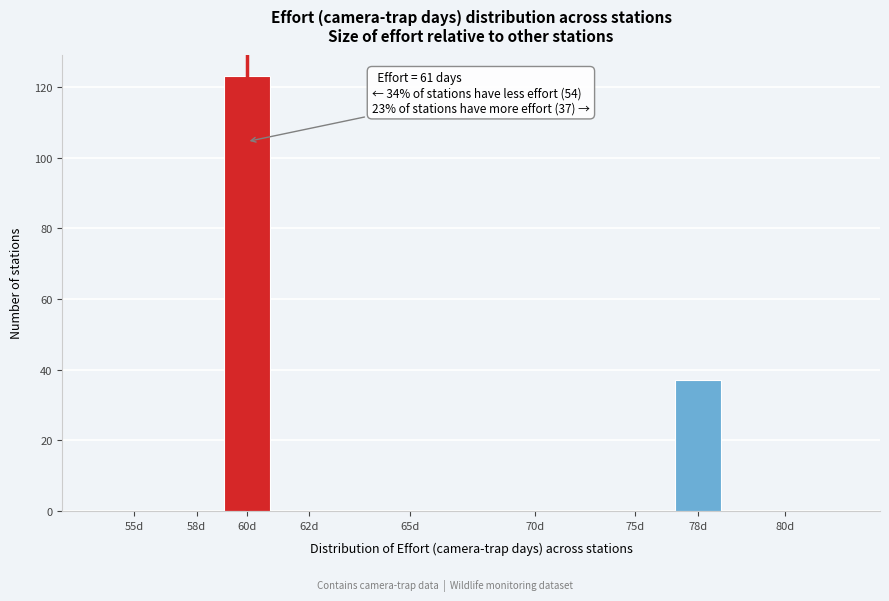

Reading right to left, what are all the values shown in this chart?

80d=0	78d=37	75d=0	70d=0	65d=0	62d=0	60d=123	58d=0	55d=0